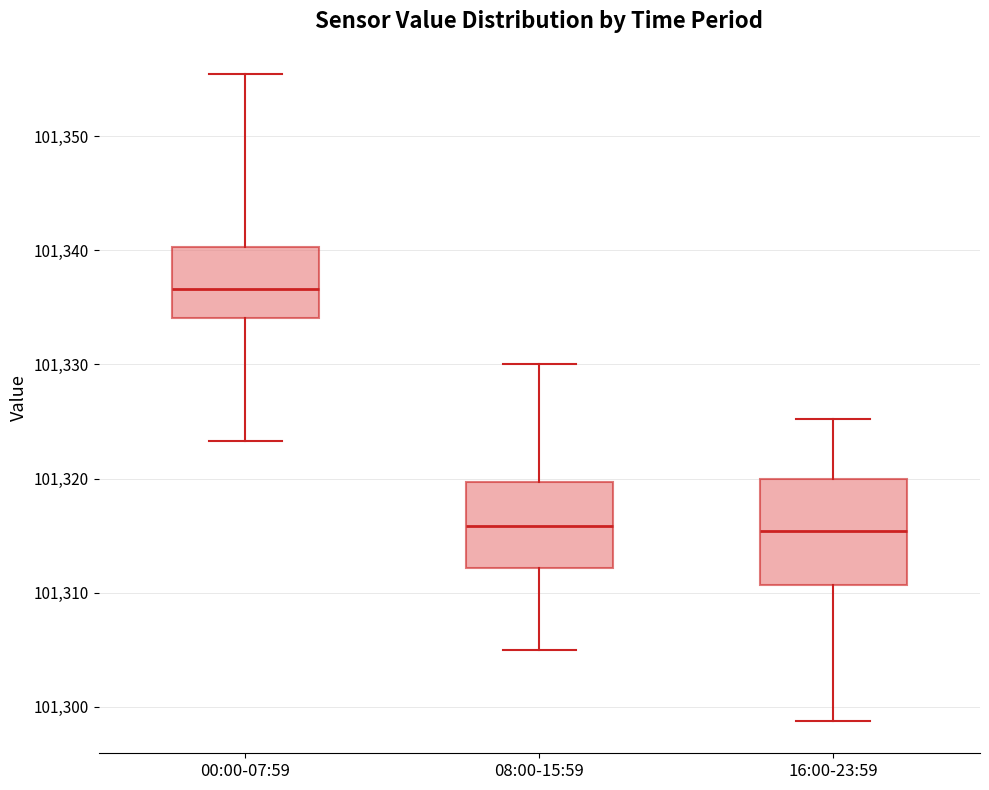

Reading left to right, transcribe this box plot: for each box, give where its median line is, the range the box spans, and where its two whiskers end, as read against the y-axis. The values are not printed on the chart, so give them approximately, as read against the axis.

00:00-07:59: median 101337, box 101334 to 101340, whiskers 101323 to 101355
08:00-15:59: median 101316, box 101312 to 101320, whiskers 101305 to 101330
16:00-23:59: median 101315, box 101311 to 101320, whiskers 101299 to 101325